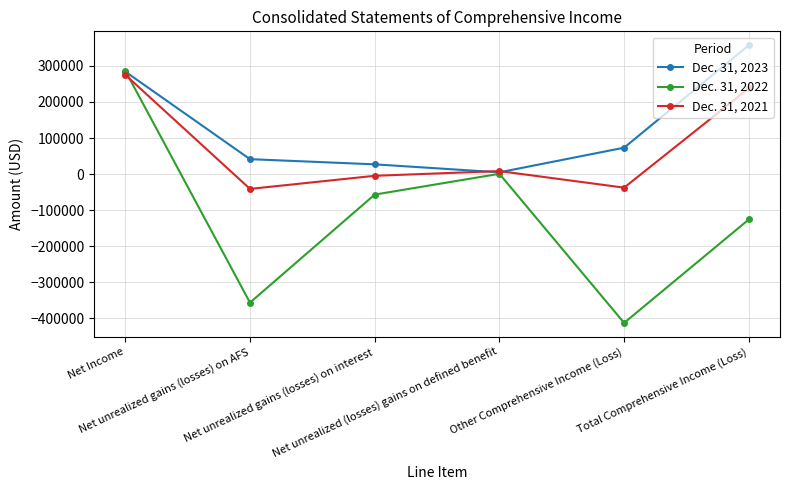

Is it true that Dec. 31, 2022 equals -412887 at Other Comprehensive Income (Loss)?

True